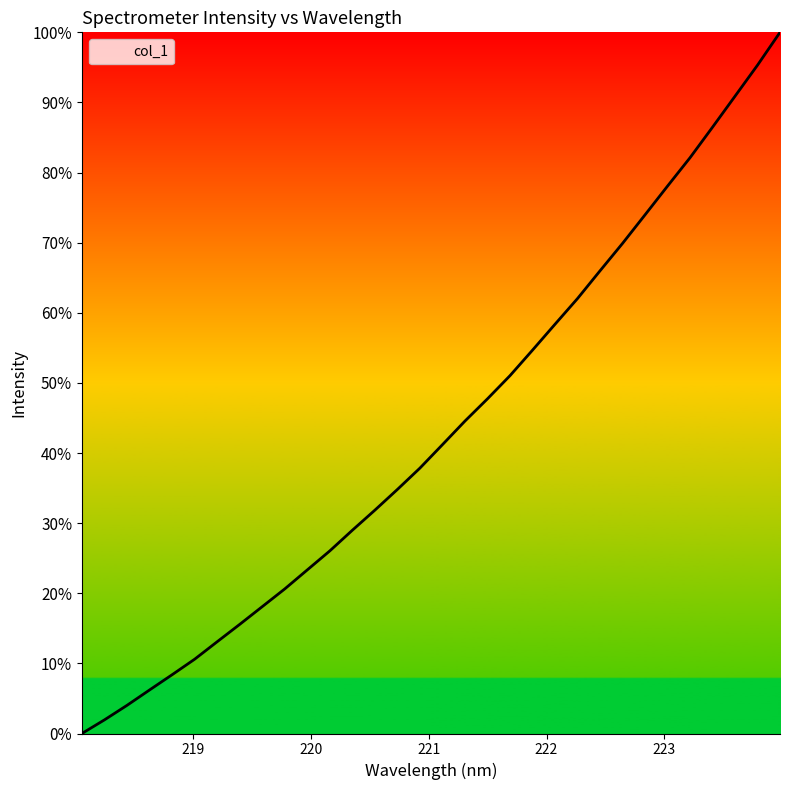

What is the greatest value displayed?

100.0